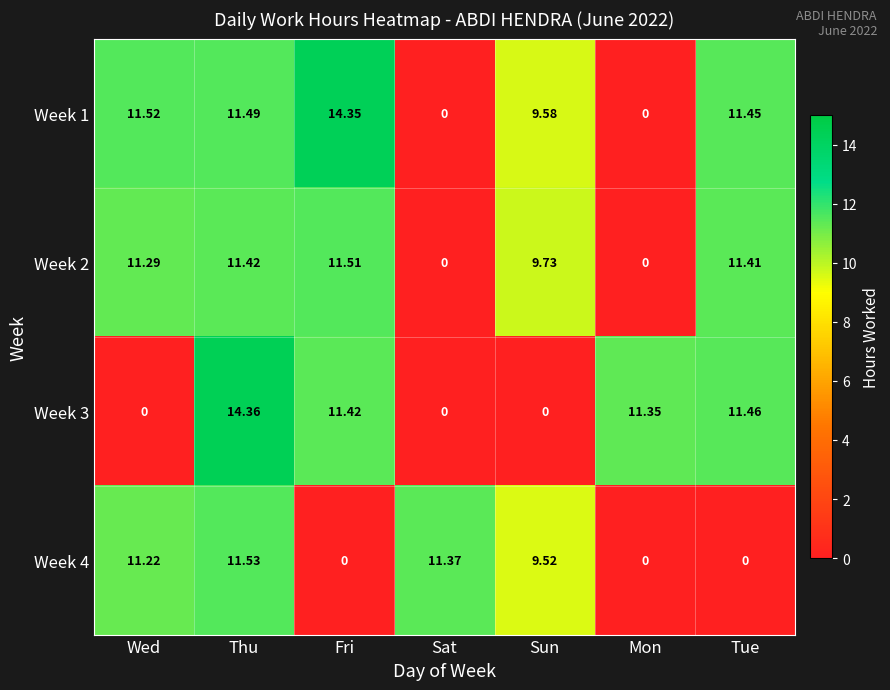

How many distinct data groups are displayed?

4